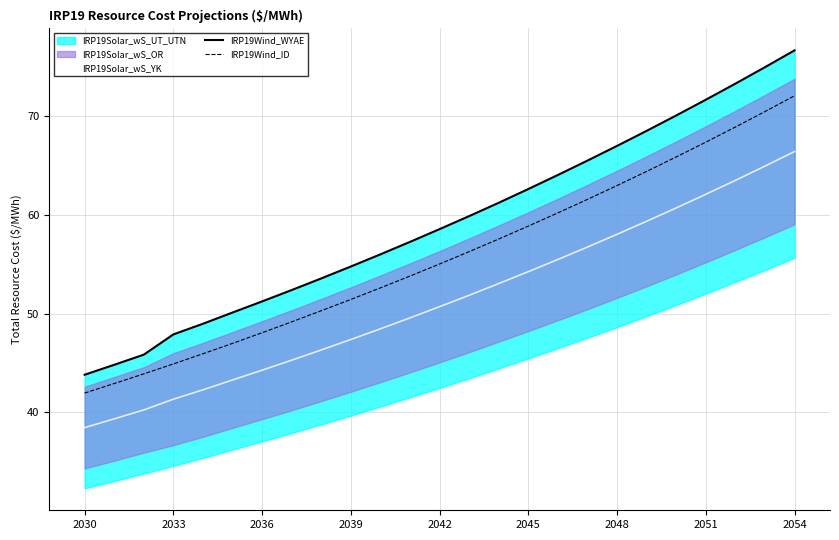

Reading left to right, list all the values displayed in this chart.

IRP19Solar_wS_YK: 38.4	39.3	40.2	41.3	42.3	43.3	44.3	45.3	46.3	47.4	48.4	49.6	50.7	51.8	53.0	54.2	55.5	56.7	58.0	59.3	60.7	62.1	63.5	64.9	66.4
IRP19Wind_WYAE: 43.8	44.8	45.8	47.9	49.0	50.1	51.2	52.4	53.6	54.8	56.0	57.3	58.6	59.9	61.2	62.6	64.0	65.5	67.0	68.5	70.1	71.7	73.3	75.0	76.7
IRP19Wind_ID: 41.9	42.9	43.9	44.9	45.9	47.0	48.1	49.2	50.3	51.4	52.6	53.8	55.0	56.3	57.6	58.9	60.2	61.6	63.0	64.4	65.9	67.4	68.9	70.5	72.1